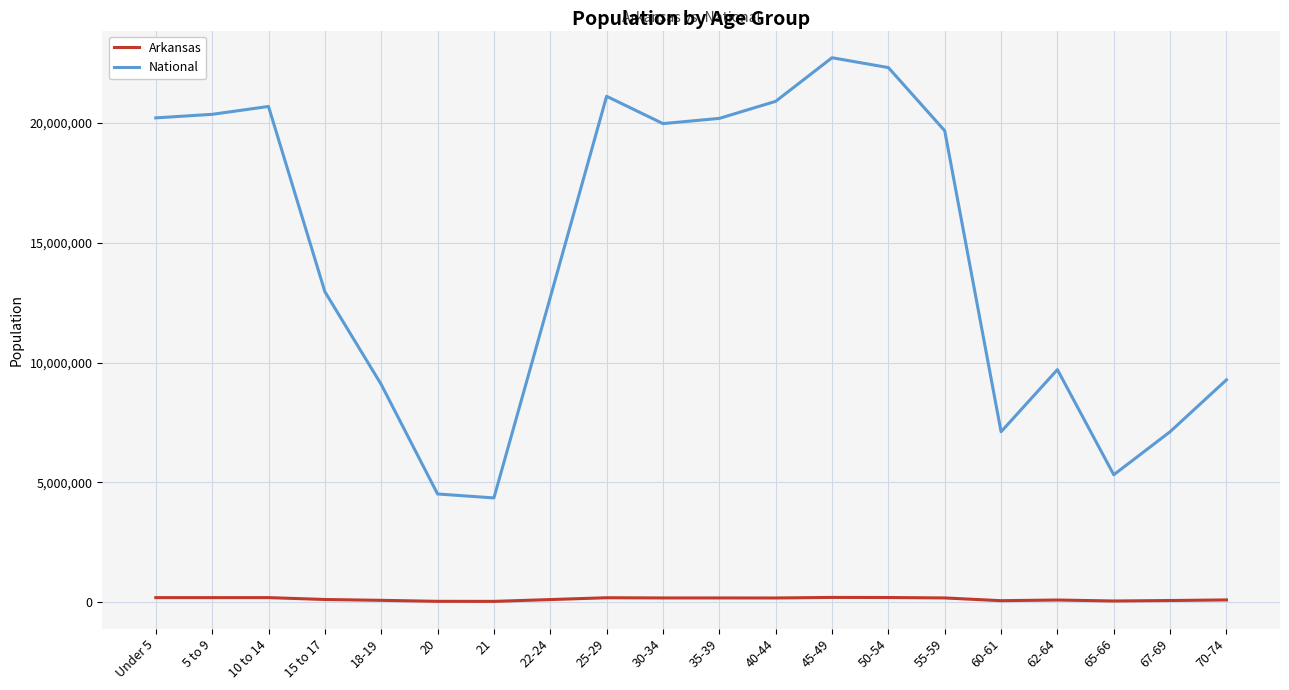

Is this an area chart (filled region under the line)?

No